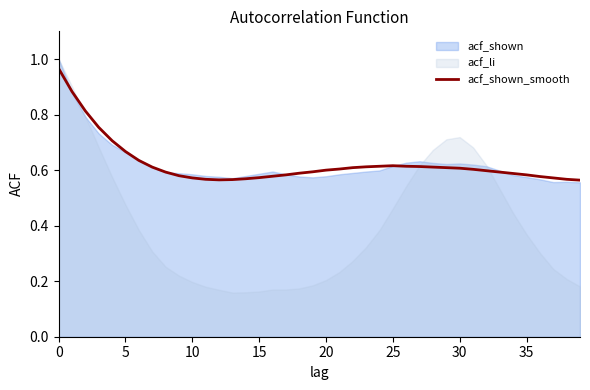

The value at 12 is 0.3. True or false?

False